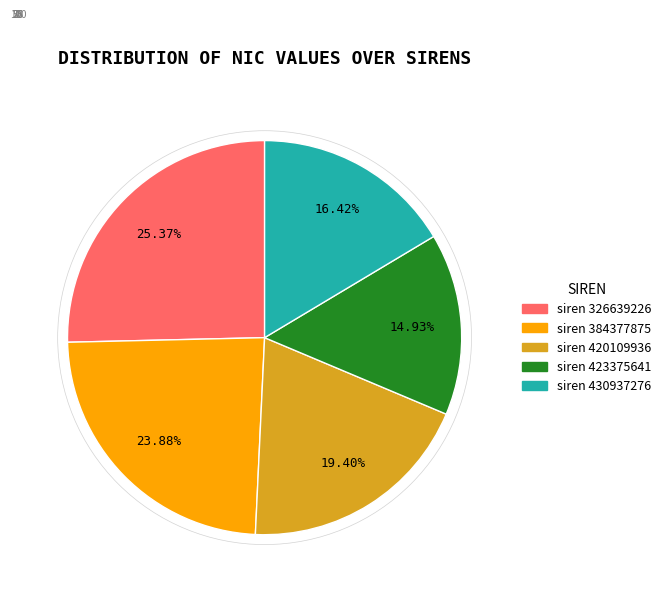

Is there any slice that represents more than half of the pie?

No